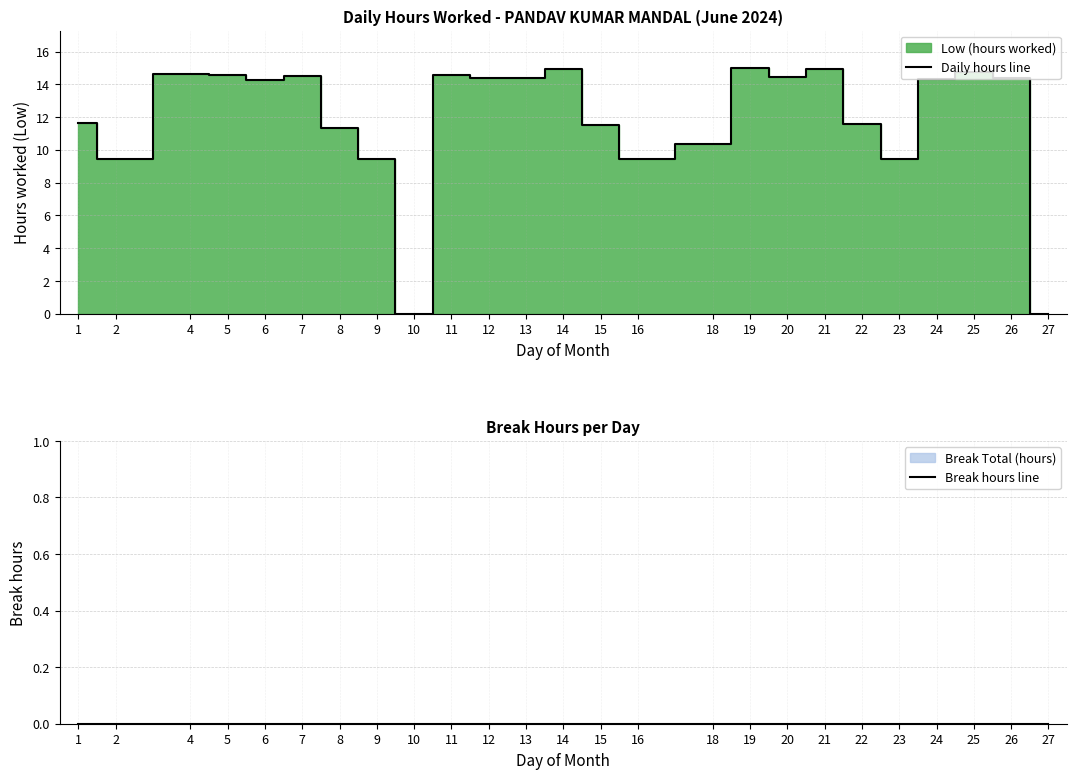

How many distinct data groups are displayed?

2